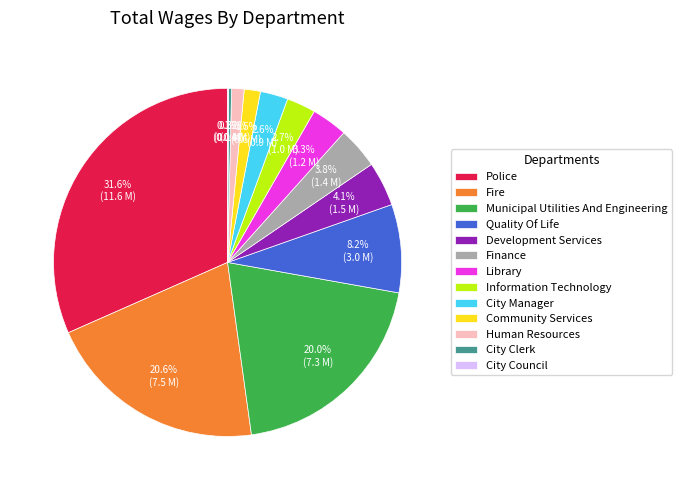

What is the largest slice in the pie chart?

Police